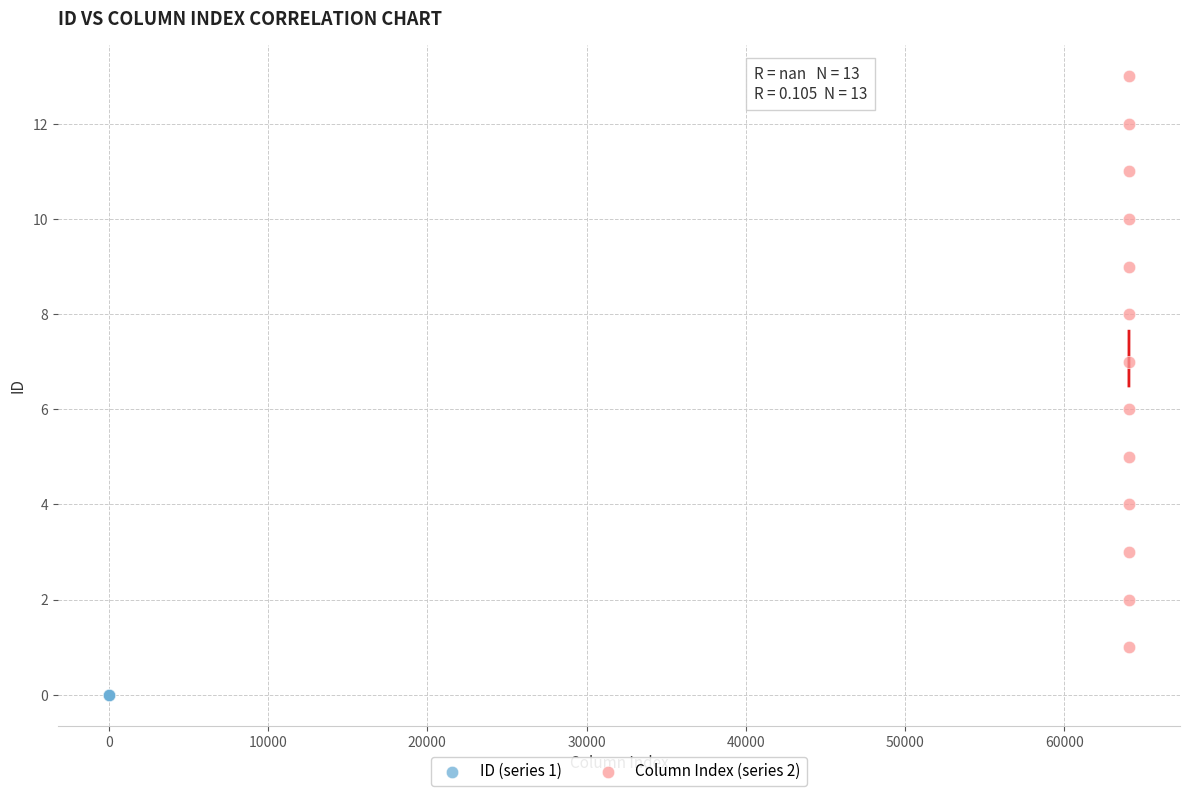

Which series contains the lowest Y value?

ID (series 1)